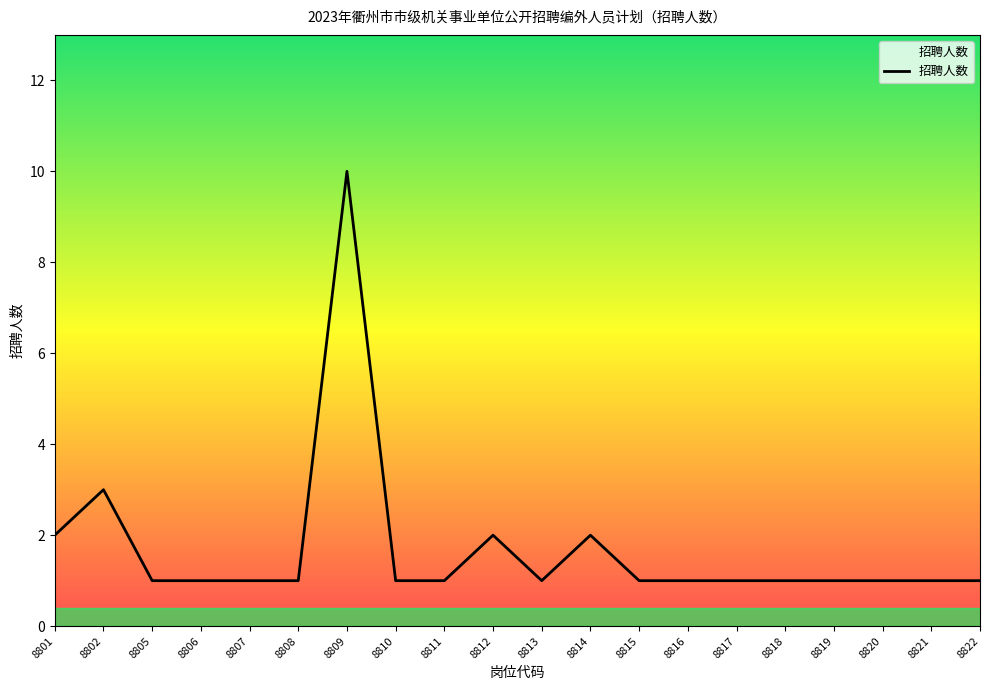

What is the change in value from 8802 to 8810?

-2